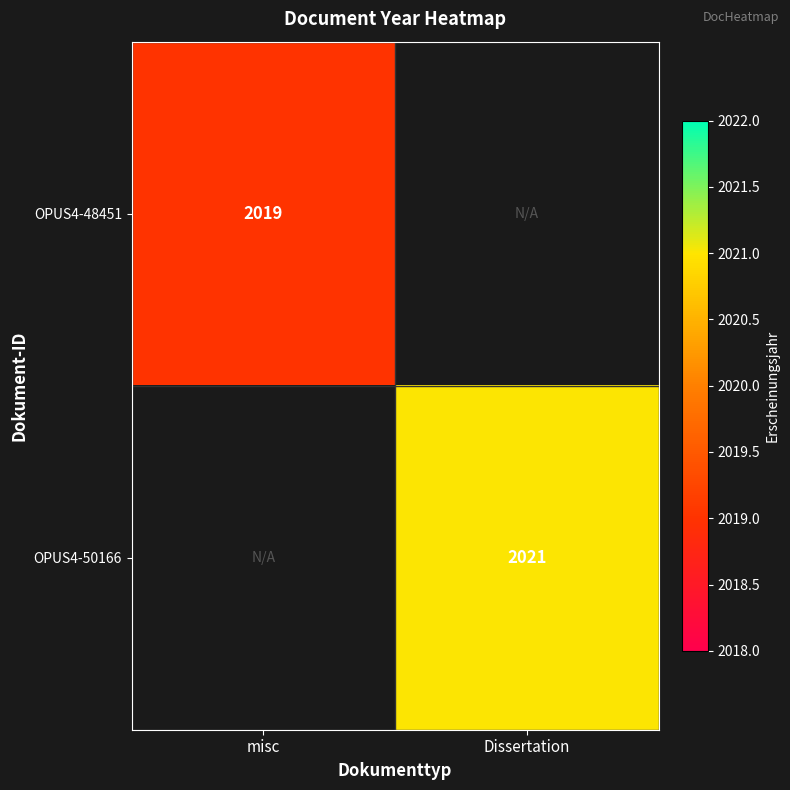

At how many categories does at least one series exceed 2019?

1